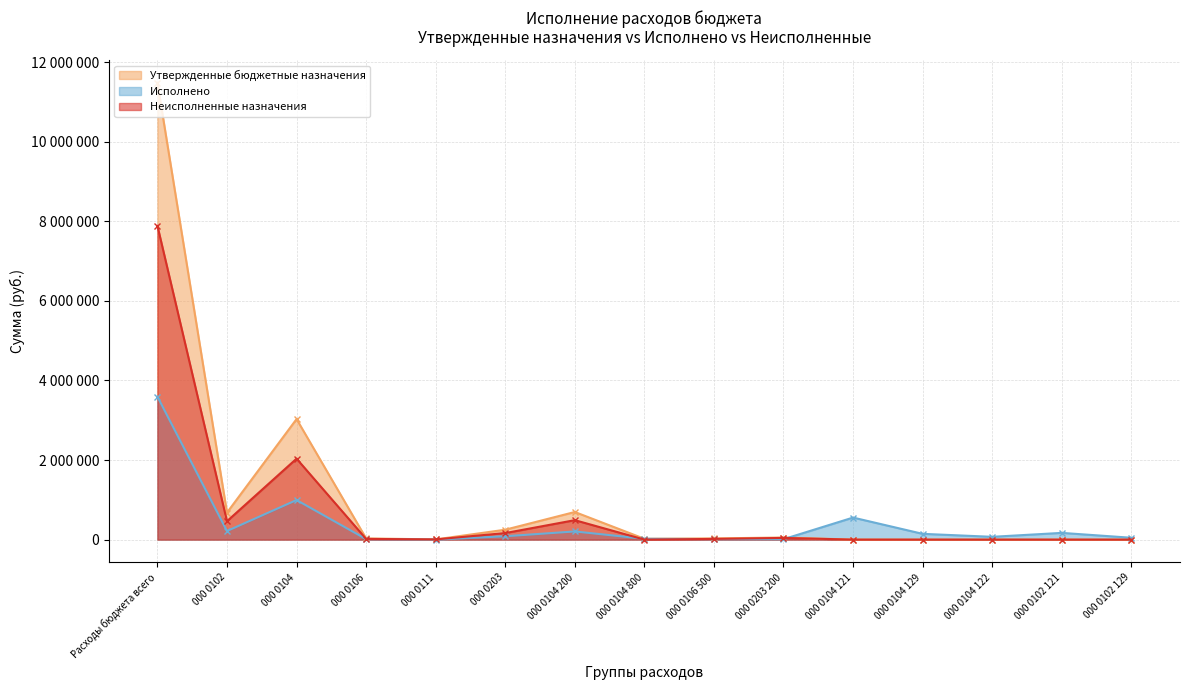

True or false: Неисполненные назначения and Утвержденные бюджетные назначения intersect in this chart.

False